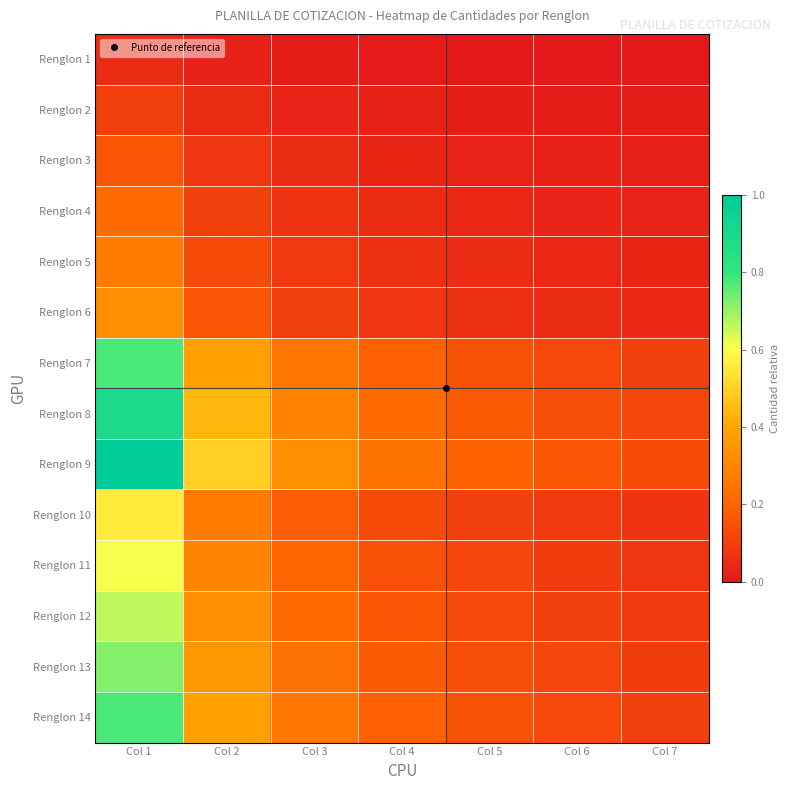

At which category is the sum across all series the highest?

Col 1